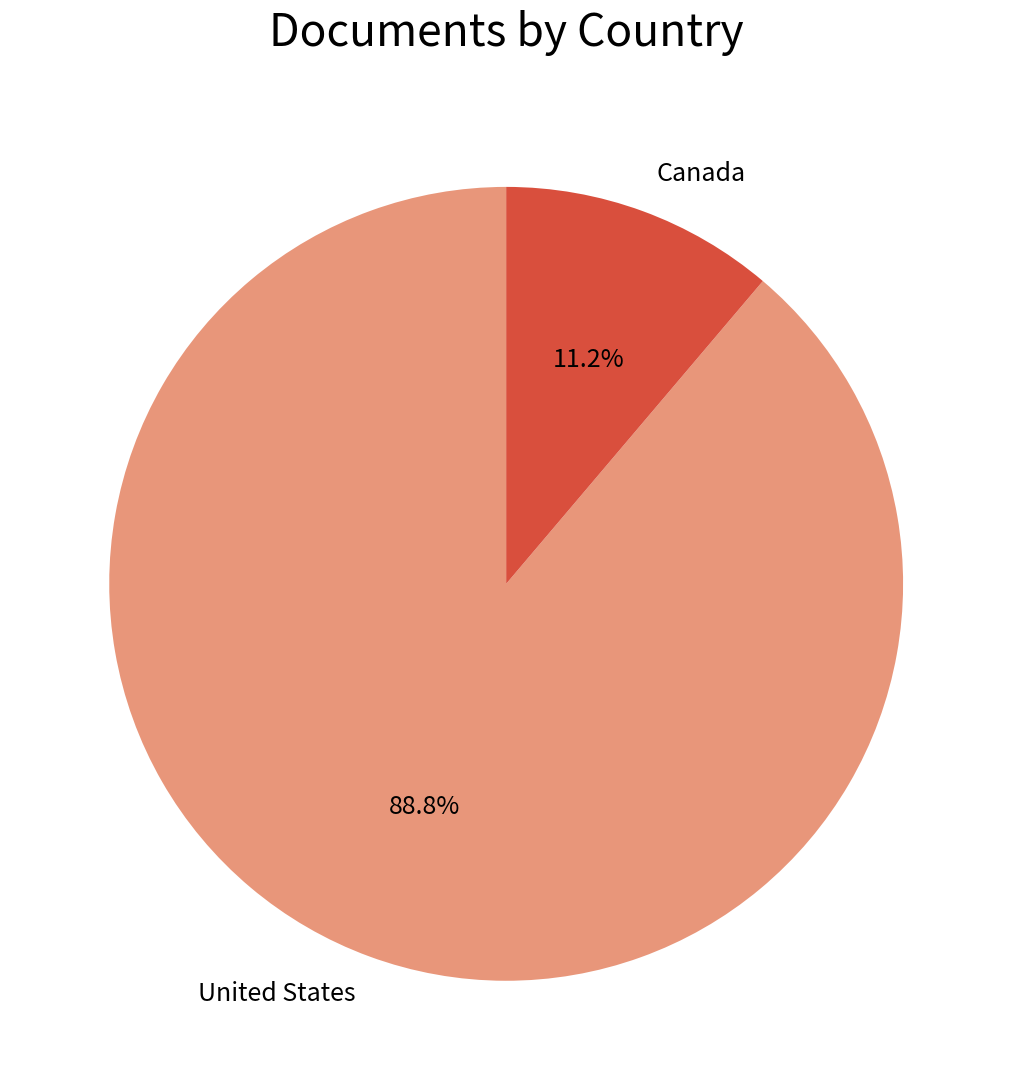

Rank the categories by value from lowest to highest.

Canada, United States